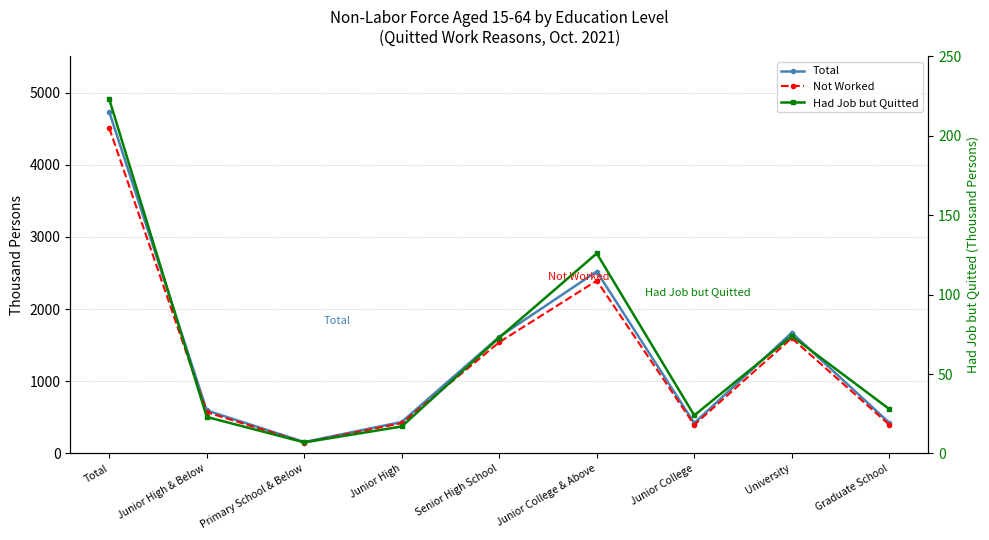

The value of Had Job but Quitted at Graduate School is 28. True or false?

True